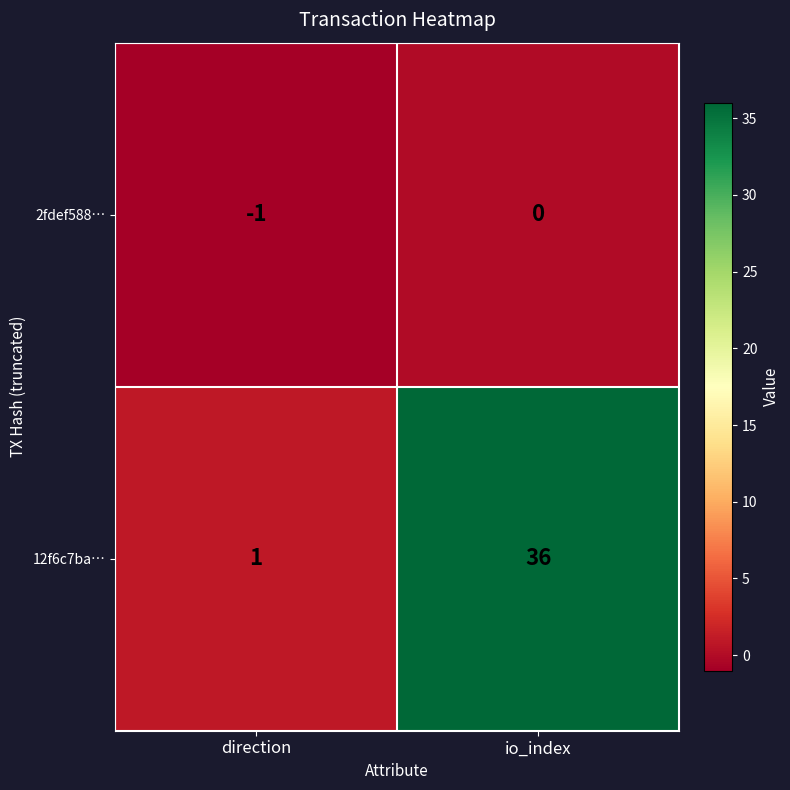

Is it true that 2fdef588… equals 1 at io_index?

False